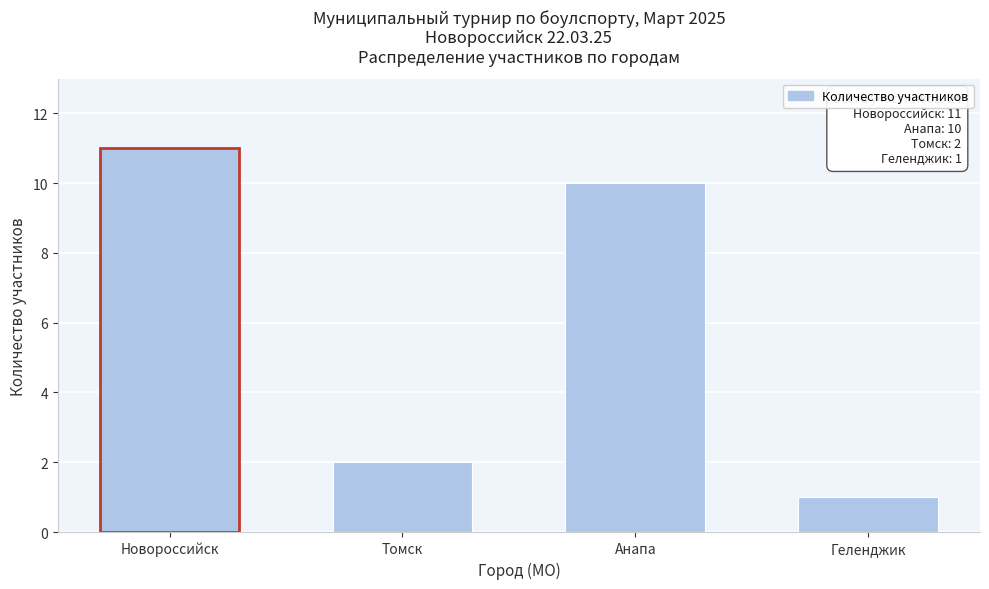

Reading left to right, what are all the values shown in this chart?

Новороссийск=11	Томск=2	Анапа=10	Геленджик=1